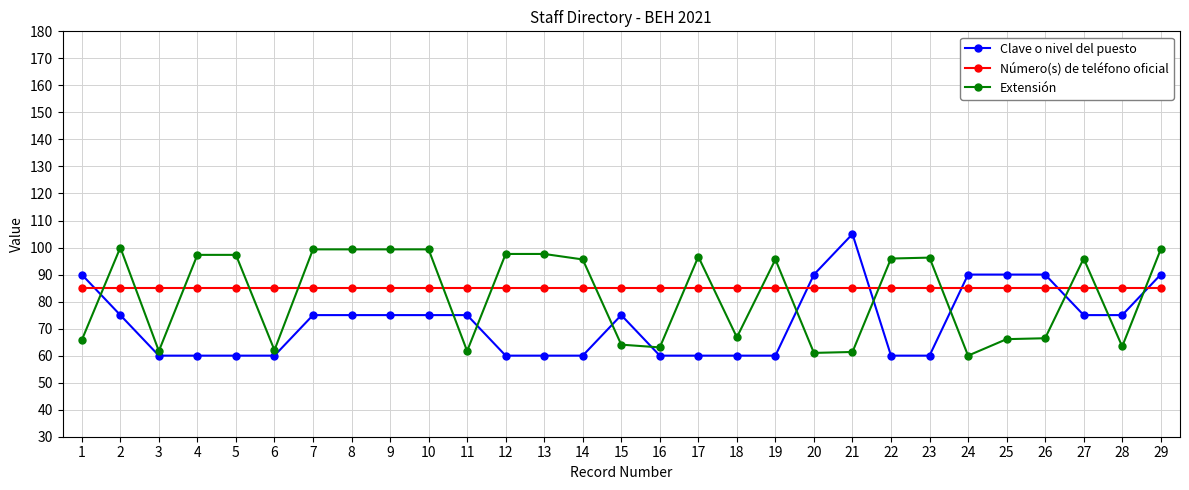

Rank the series at 13 from highest to lowest value.

Extensión, Número(s) de teléfono oficial, Clave o nivel del puesto